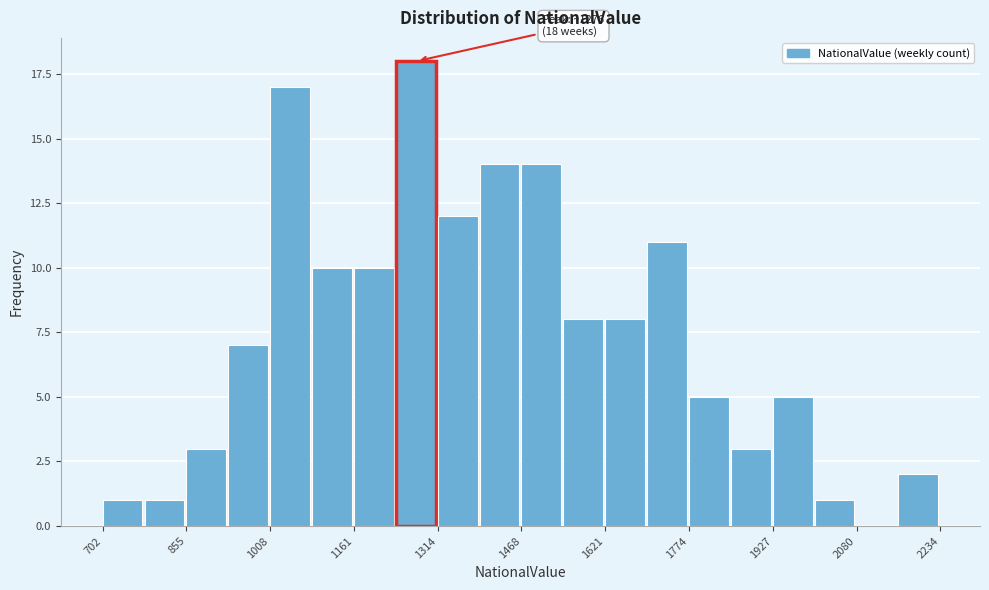

Around what value on the x-axis is the tallest bar? Give the approximate position of its centre, as read against the axis.

1280